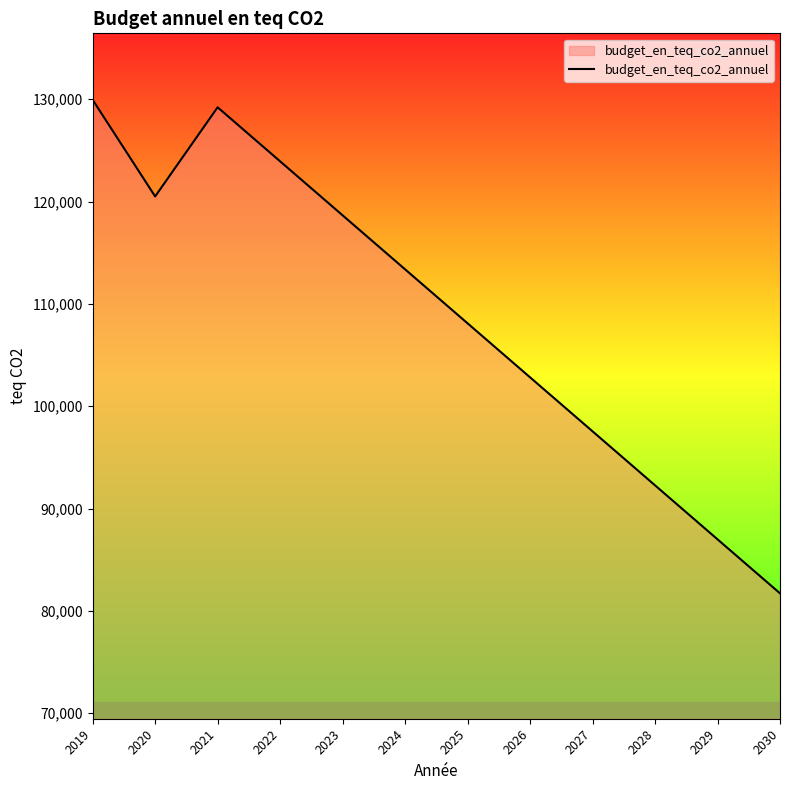

Does the chart have visible grid lines?

No